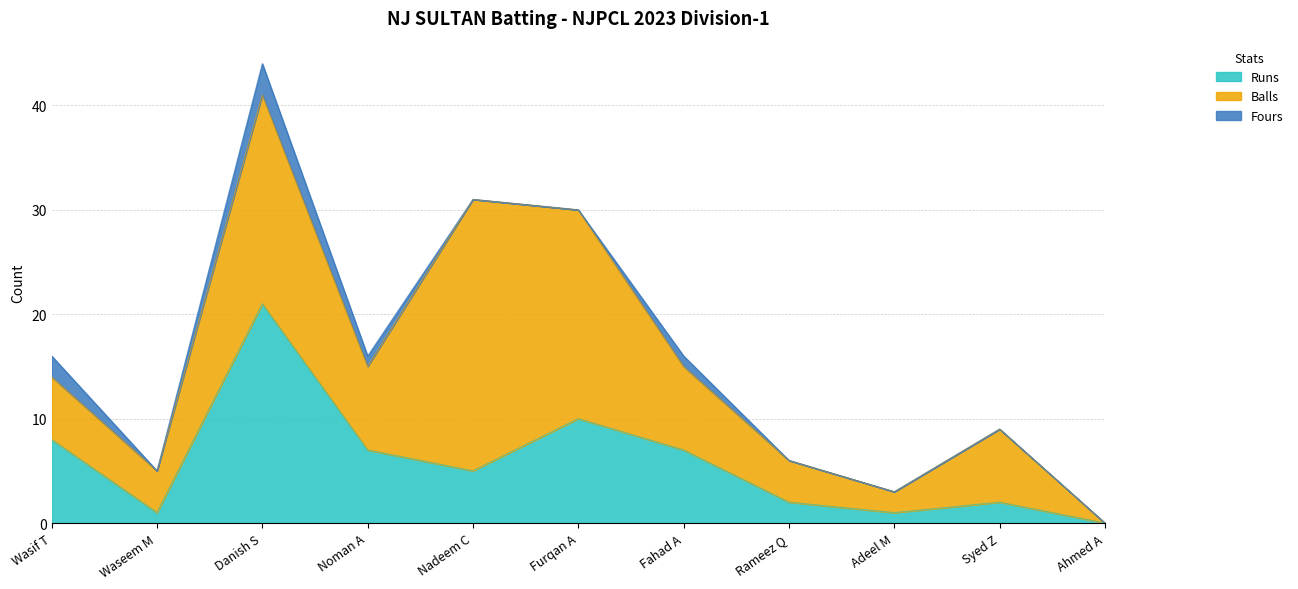

Which category has the highest value in the Fours series?

Danish S